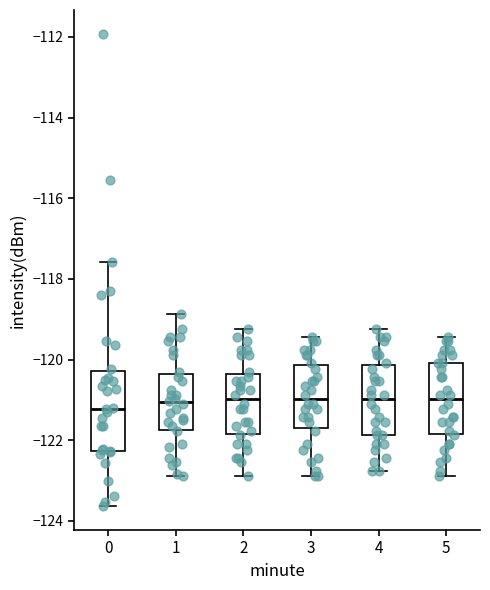

Which box is the tallest, from its lower edge to its upper edge?

0